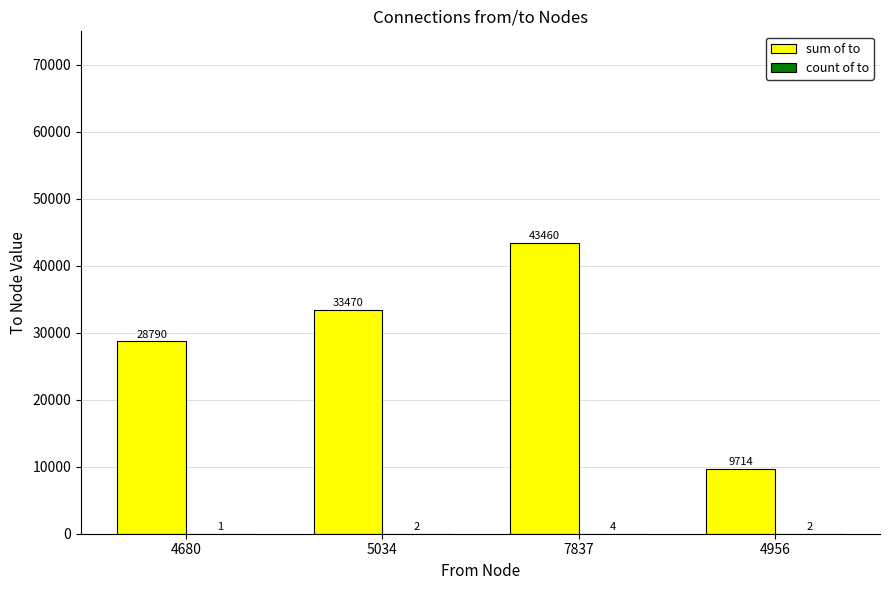

The value of sum of to at 4956 is 9714. True or false?

True